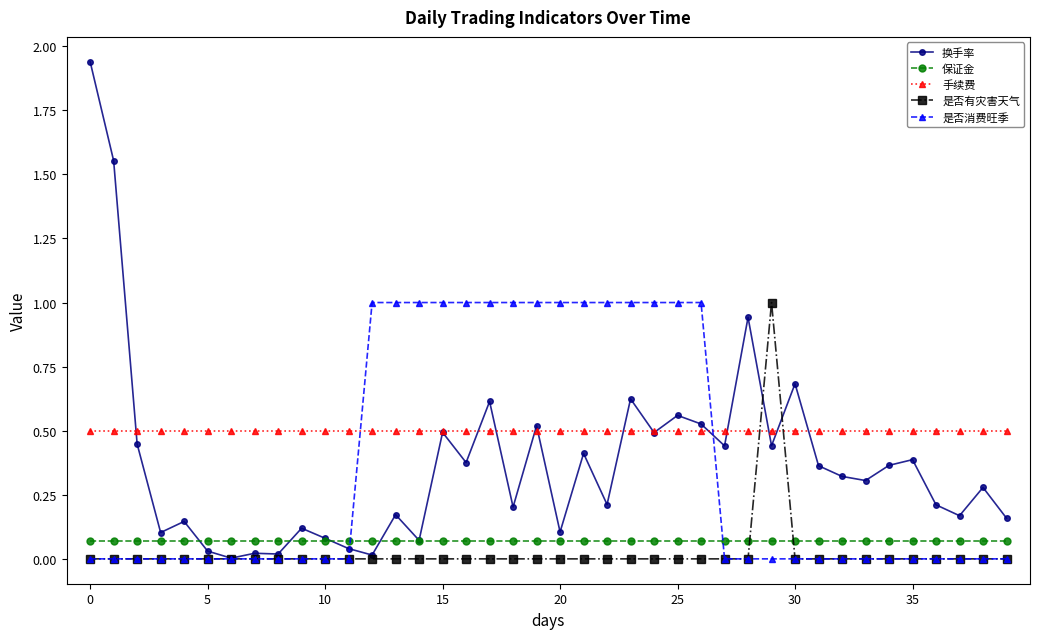

What is the maximum value for 是否消费旺季?

1.0